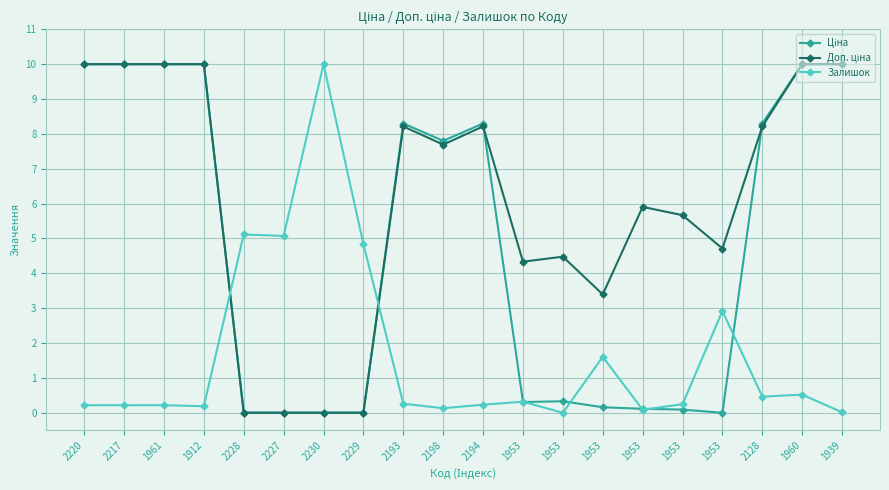

Is this an area chart (filled region under the line)?

No